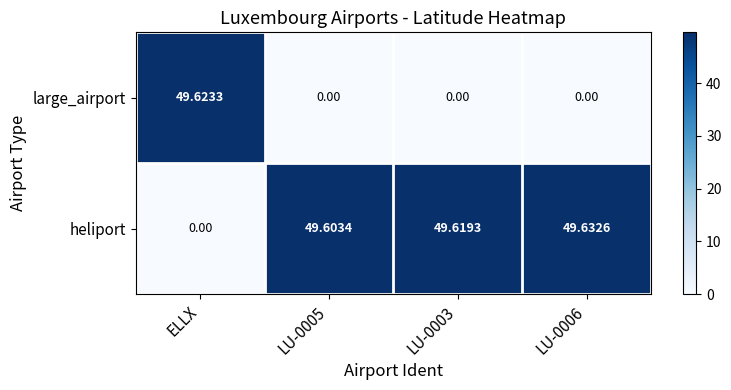

Count the number of data series in this chart.

2